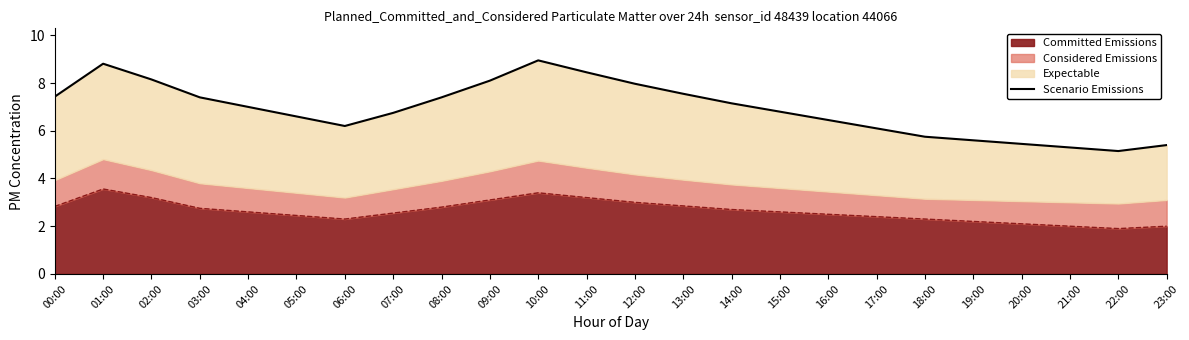

What is the average value?

6.9